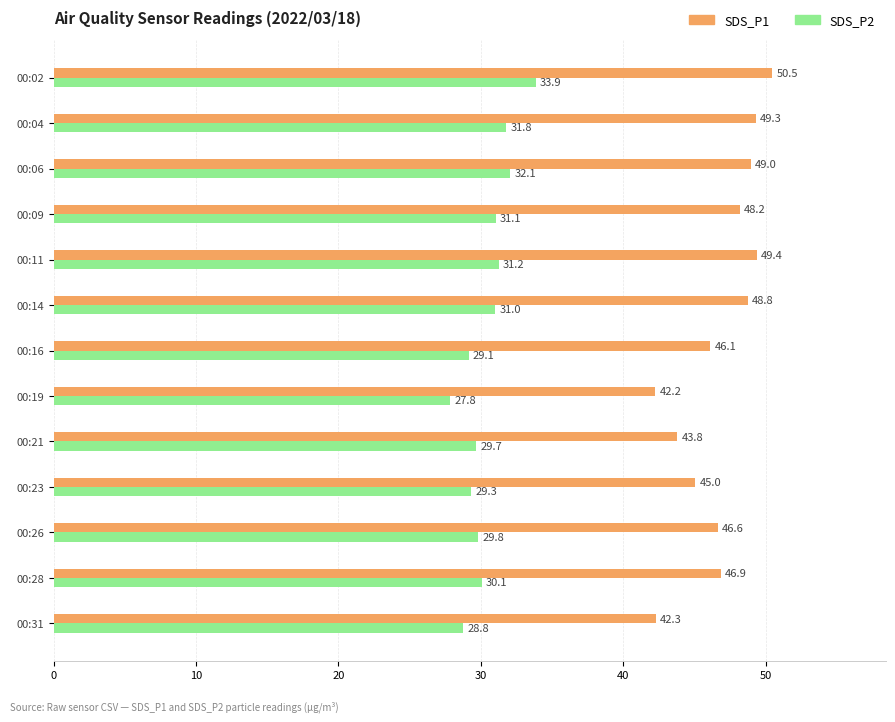

What is the maximum value shown in the chart?

50.5